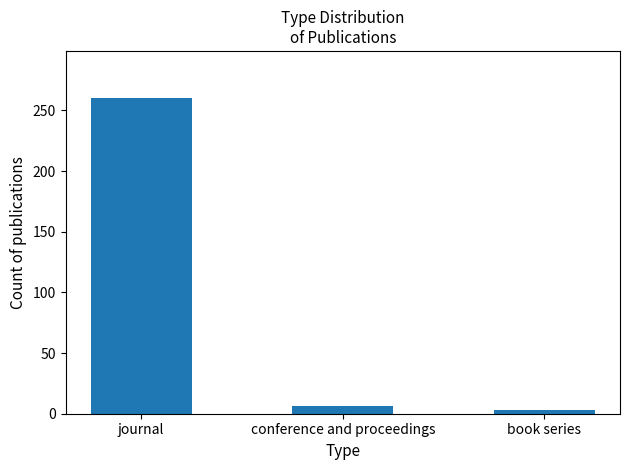

Is it true that the value at journal is 260?

True